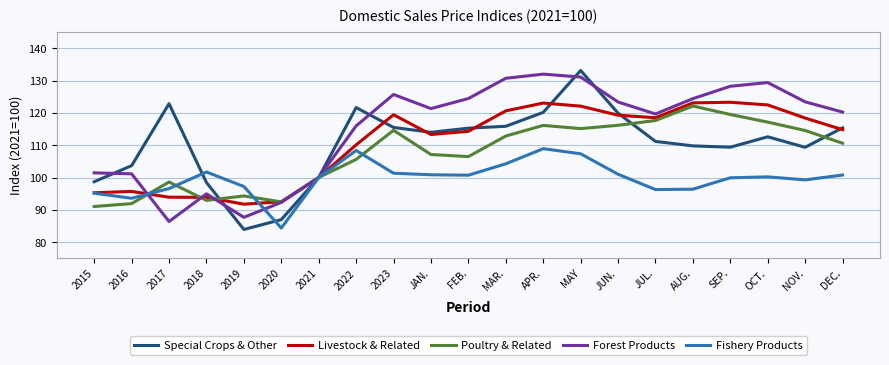

What is the difference between the second highest and second lowest values in the Fishery Products series?

14.8